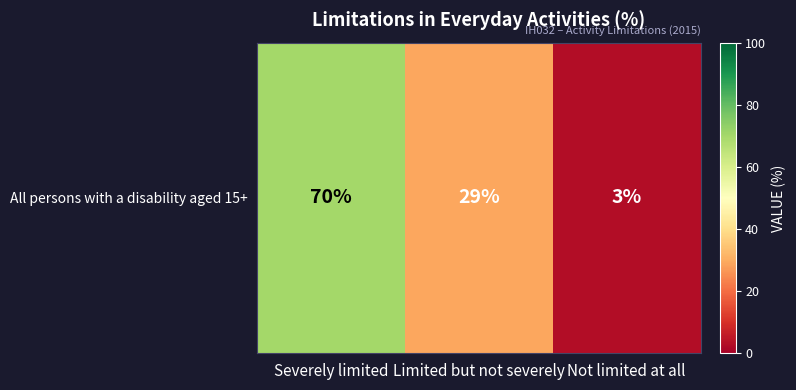

Is it true that the value at Not limited at all is 3?

True